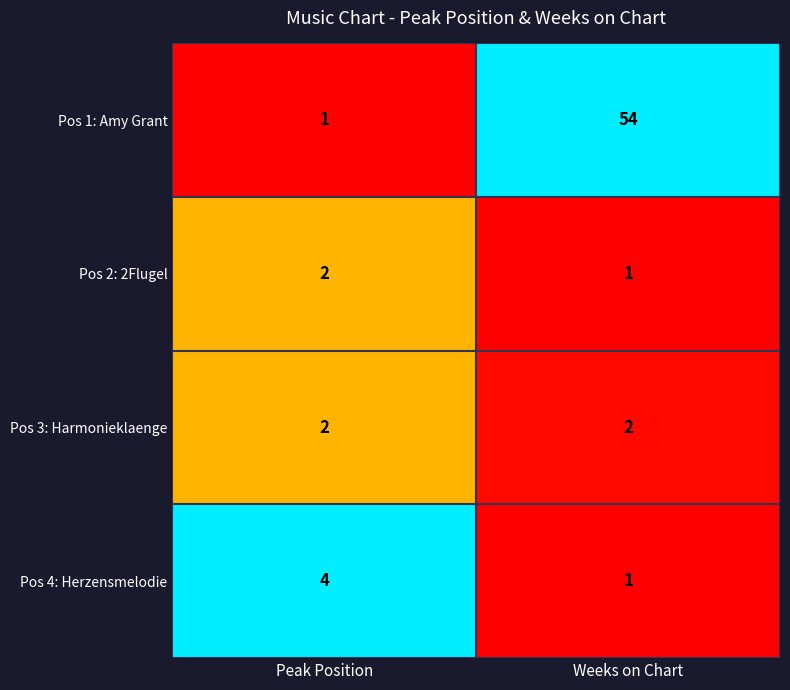

Which series changed the most between Peak Position and Weeks on Chart?

Pos 1: Amy Grant